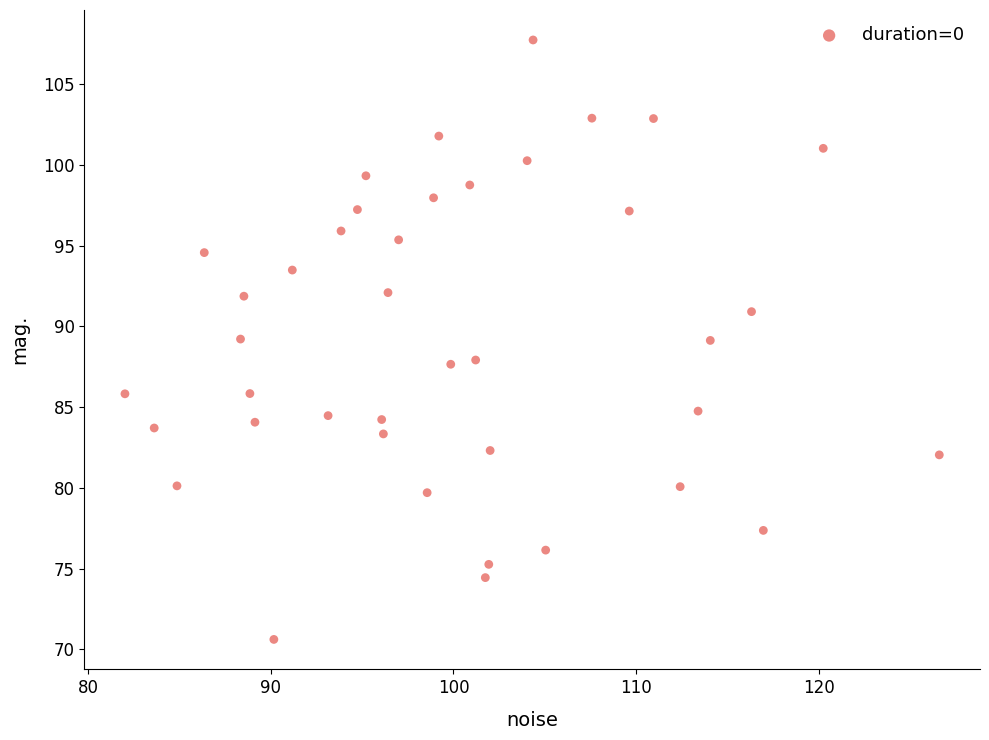

What is the range of Y values (max minus min)?

37.1